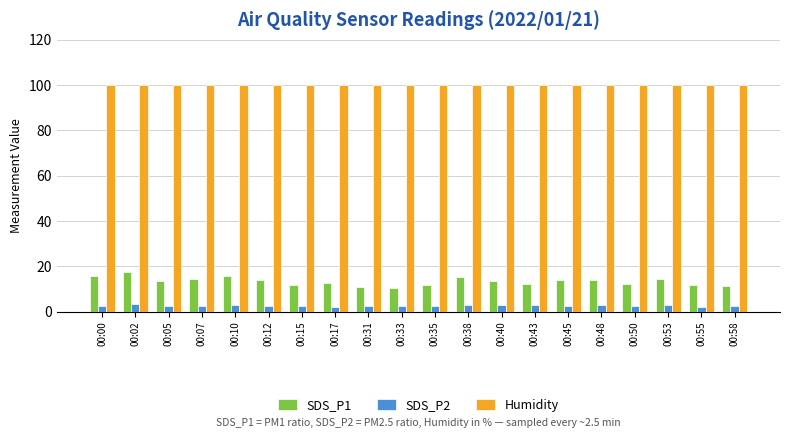

What are all the series names shown in the legend?

SDS_P1, SDS_P2, Humidity